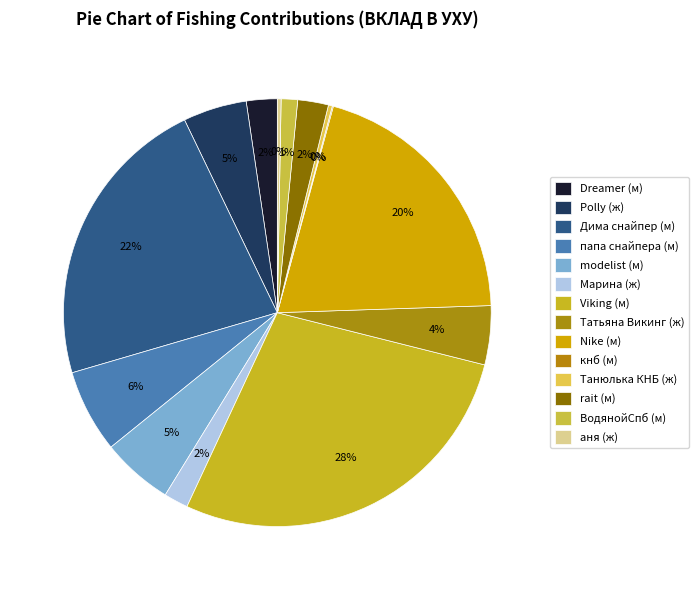

How many segments does this pie chart have?

14